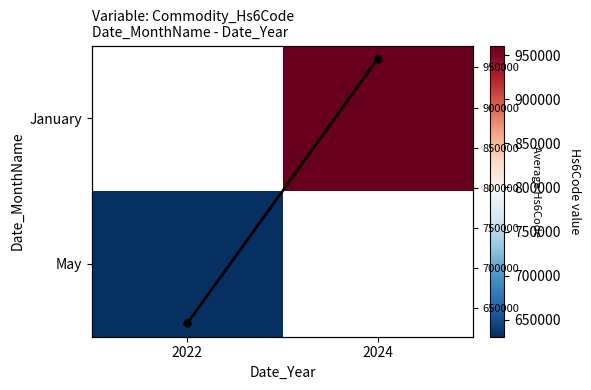

Is the value of January at 2024 greater than the value of Col mean Hs6Code at 2024?

No